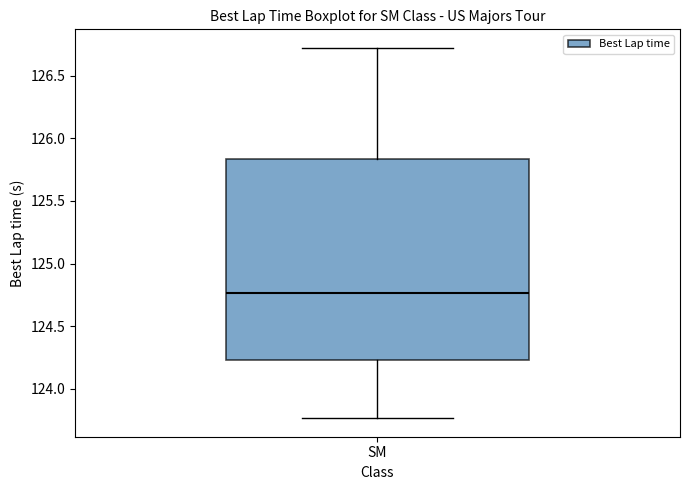

Read this box plot against the y-axis: the position of the median line, the range covered by the box, and the ends of both whiskers. The values are not printed on the chart, so give them approximately, as read against the axis.

median 124.75, box 124.25 to 125.85, whiskers 123.75 to 126.70